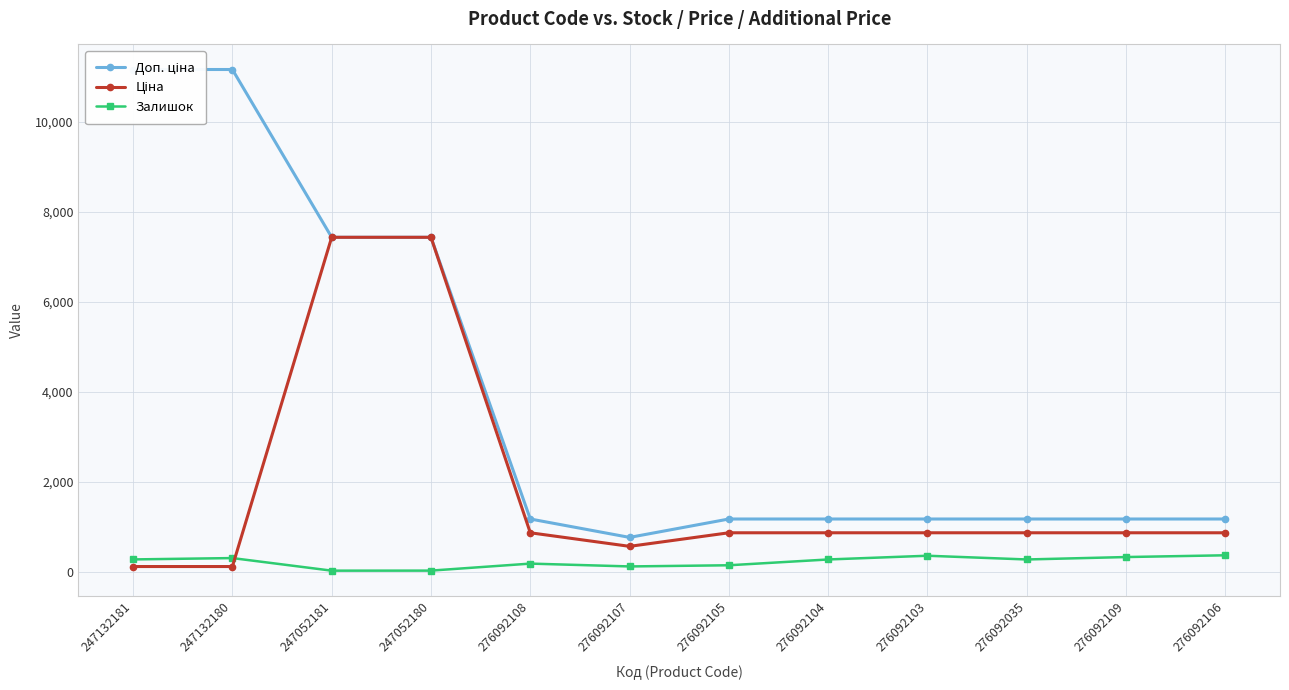

Which category has the highest value across all series?

247132181